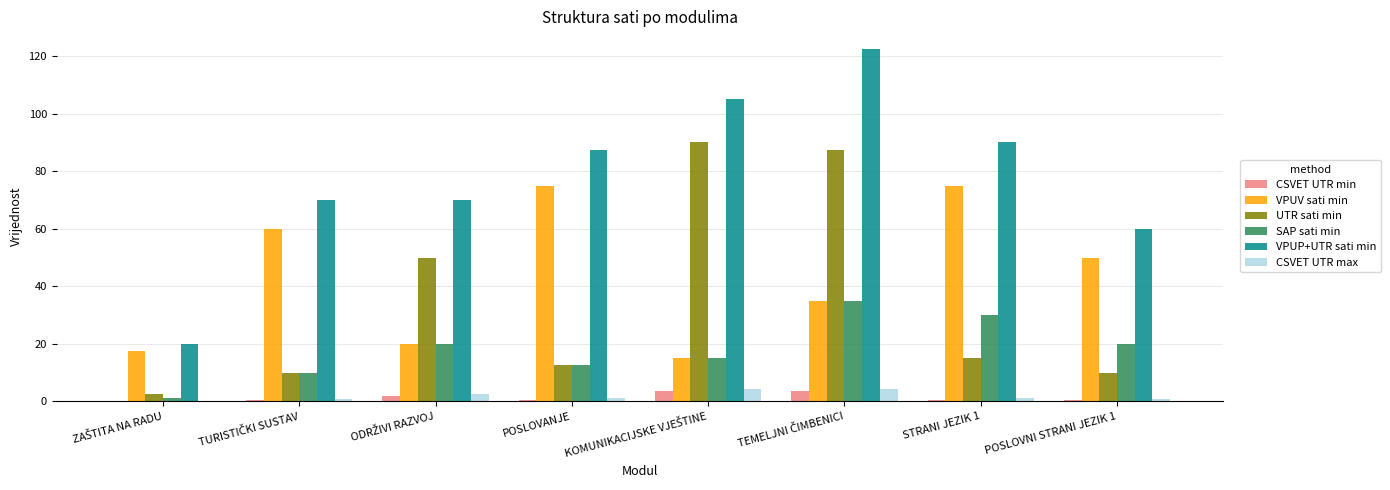

What is the highest value of the CSVET UTR min series?

3.6